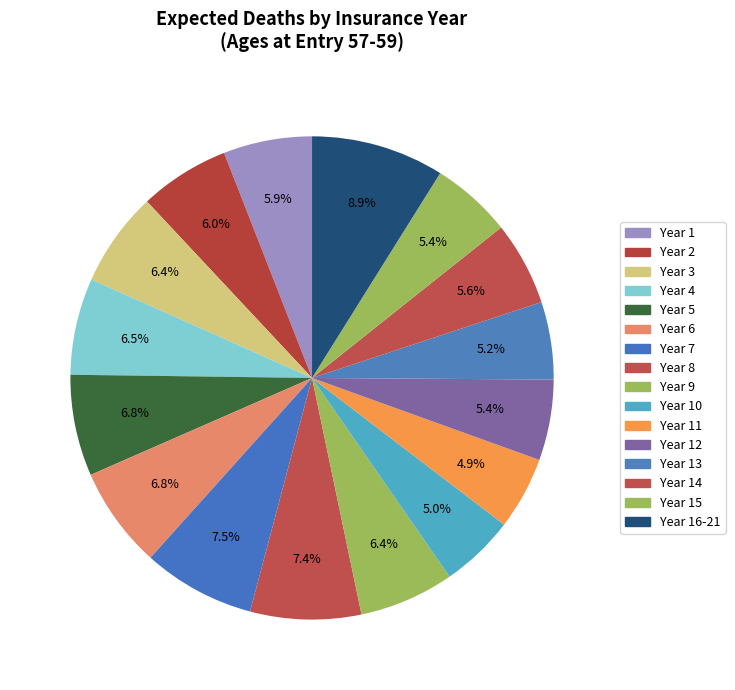

How many slices are in this pie chart?

16